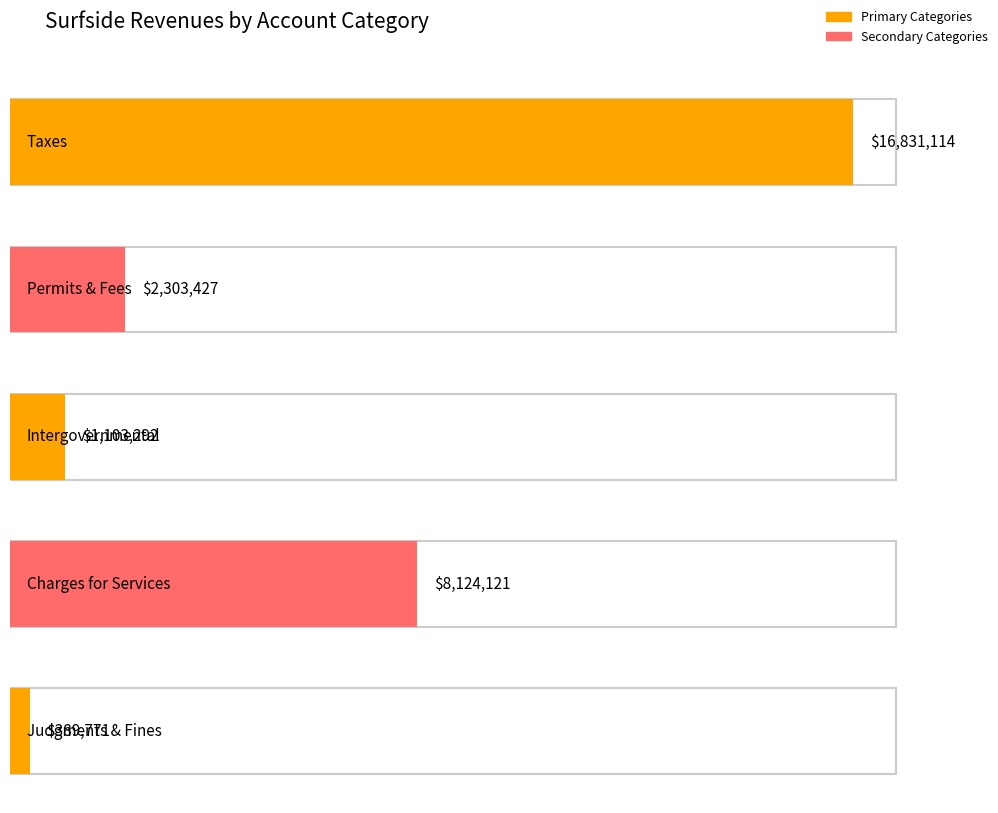

The value of General at Intergovernmental Revenue is 1103292. True or false?

True